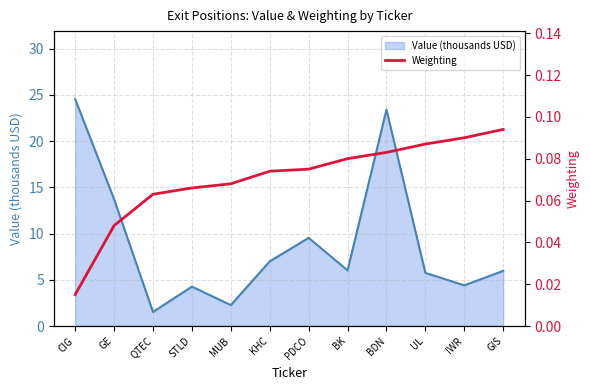

Reading right to left, extract all data points from this chart.

GIS=0.1	IWR=0.1	UL=0.1	BDN=0.1	BK=0.1	PDCO=0.1	KHC=0.1	MUB=0.1	STLD=0.1	QTEC=0.1	GE=0.0	CIG=0.0